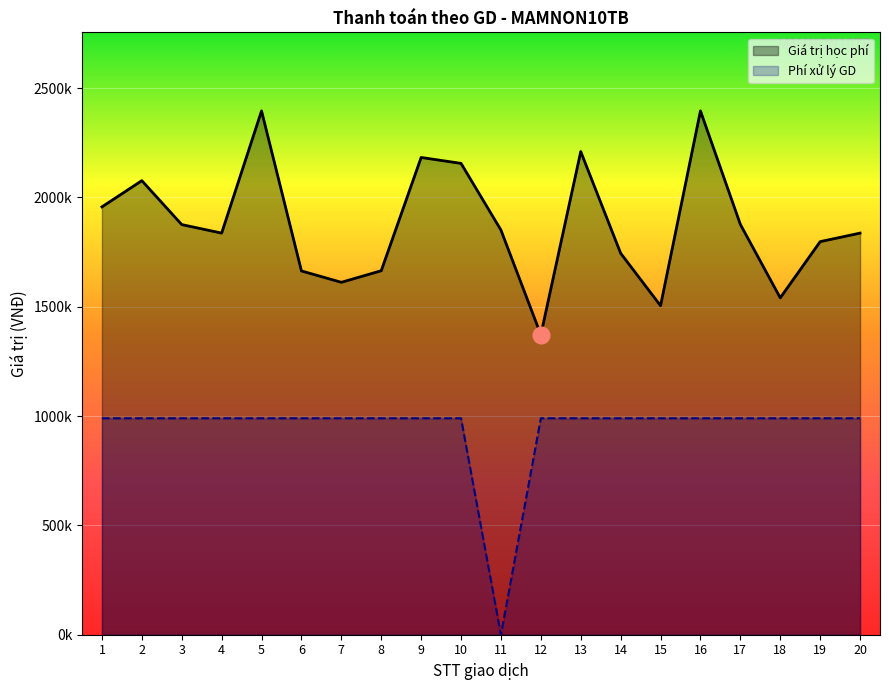

At 16, list the series in order from smallest to largest.

Phí xử lý GD, Giá trị học phí